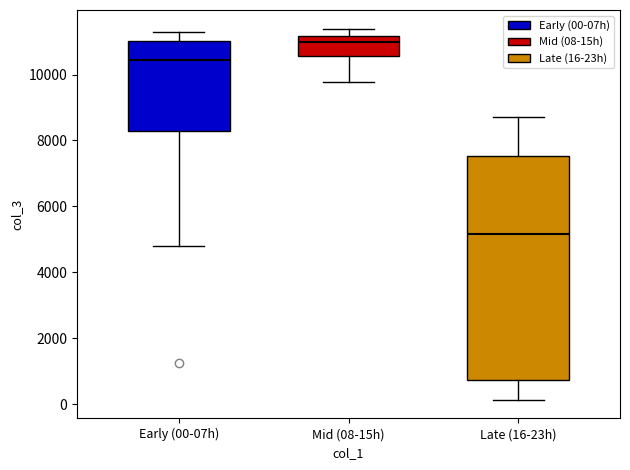

Reading left to right, read every box against the y-axis: the position of its median line, the range the box covers, and the ends of its whiskers. The values are not printed on the chart, so give them approximately, as read against the axis.

Early (00-07h): median 10400, box 8200 to 11000, whiskers 4800 to 11400
Mid (08-15h): median 11000, box 10600 to 11200, whiskers 9800 to 11400
Late (16-23h): median 5200, box 800 to 7600, whiskers 200 to 8800